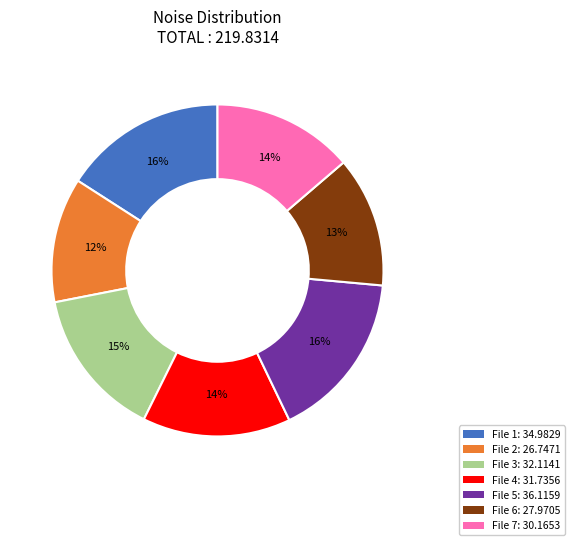

Is there any slice that represents more than half of the pie?

No